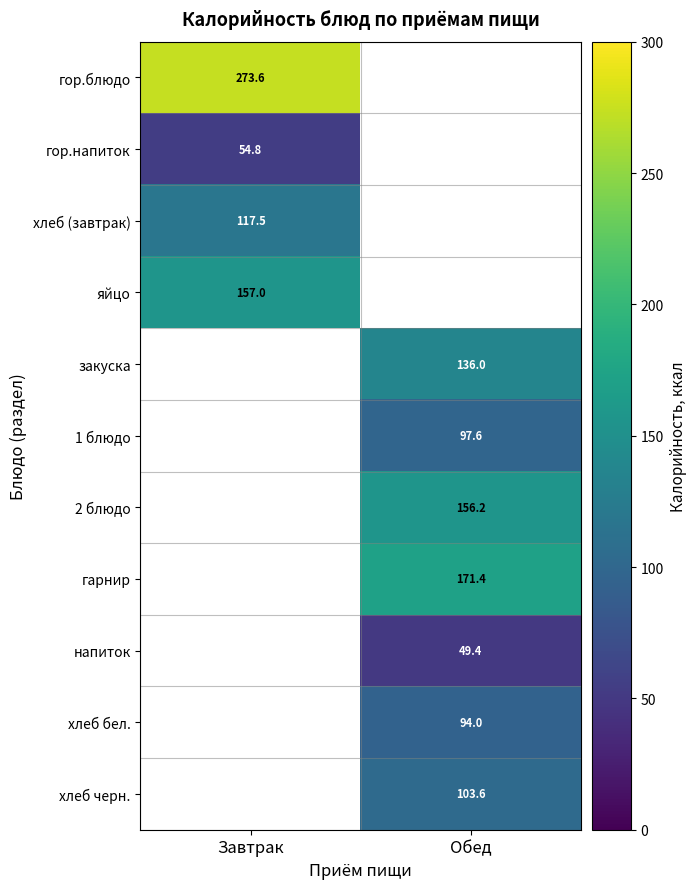

What is the smallest value displayed?

49.4